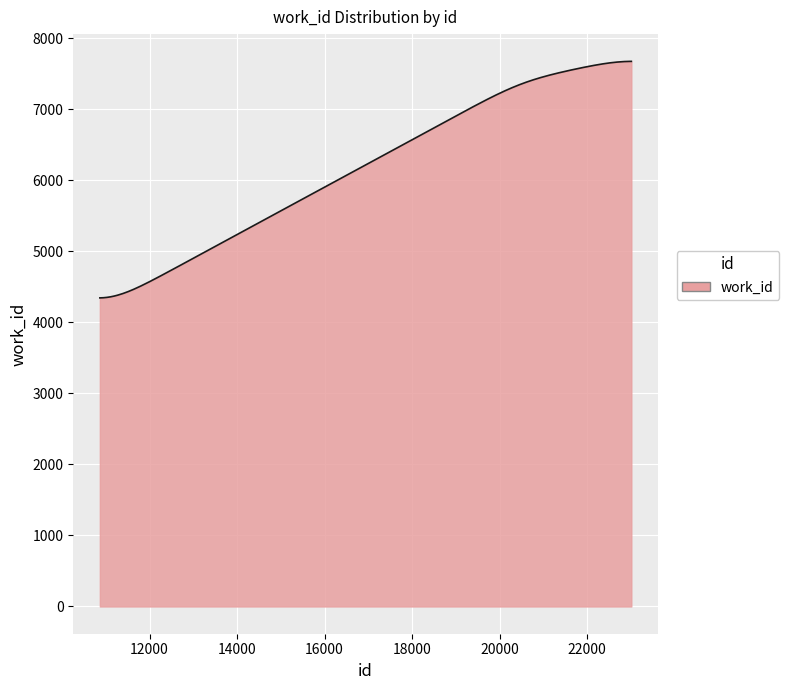

What is the difference between the maximum and minimum values?

3331.0